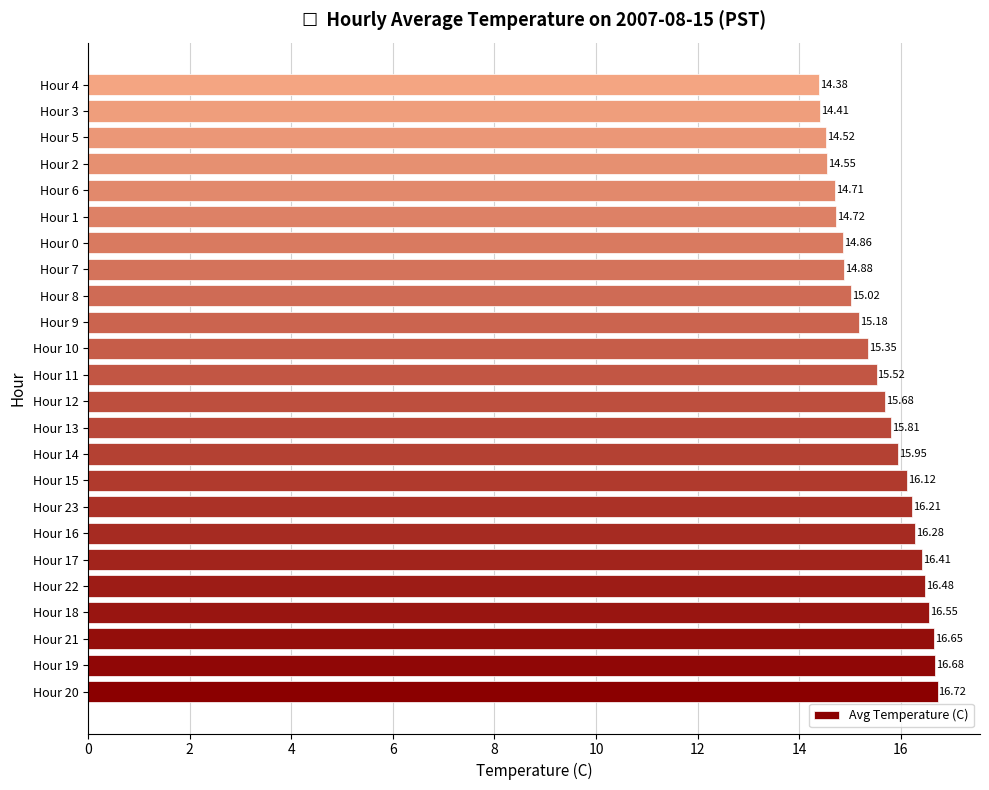

What is the change in value from Hour 9 to Hour 6?

-0.5